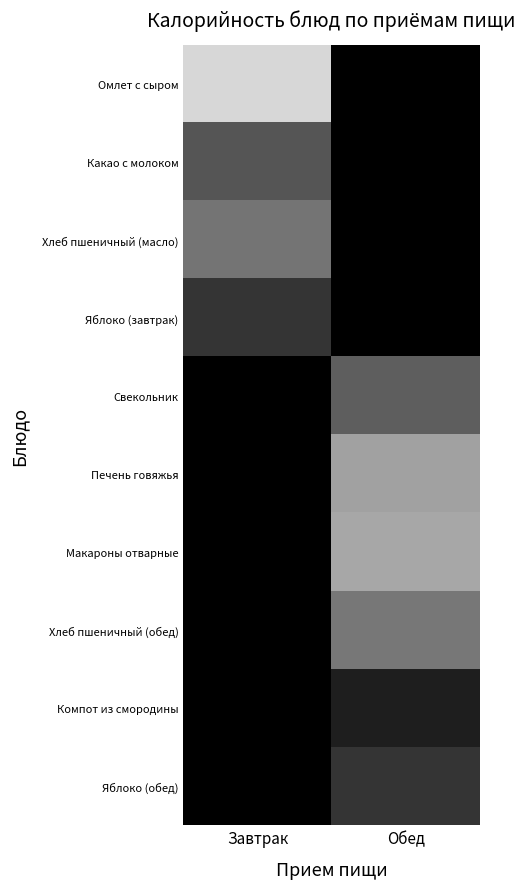

Reading left to right, what are all the values shown in this chart?

Омлет с сыром: Завтрак=252.6	Обед=0.0
Какао с молоком: Завтрак=100.4	Обед=0.0
Хлеб пшеничный (масло): Завтрак=136.4	Обед=0.0
Яблоко (завтрак): Завтрак=62.2	Обед=0.0
Свекольник: Завтрак=0.0	Обед=110.4
Печень говяжья: Завтрак=0.0	Обед=189.2
Макароны отварные: Завтрак=0.0	Обед=196.8
Хлеб пшеничный (обед): Завтрак=0.0	Обед=140.6
Компот из смородины: Завтрак=0.0	Обед=35.5
Яблоко (обед): Завтрак=0.0	Обед=62.2